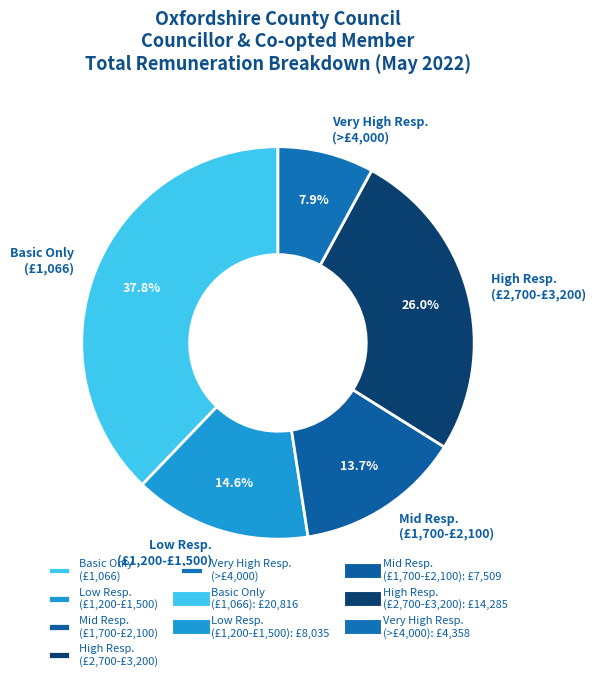

Is there a majority slice in this chart?

No